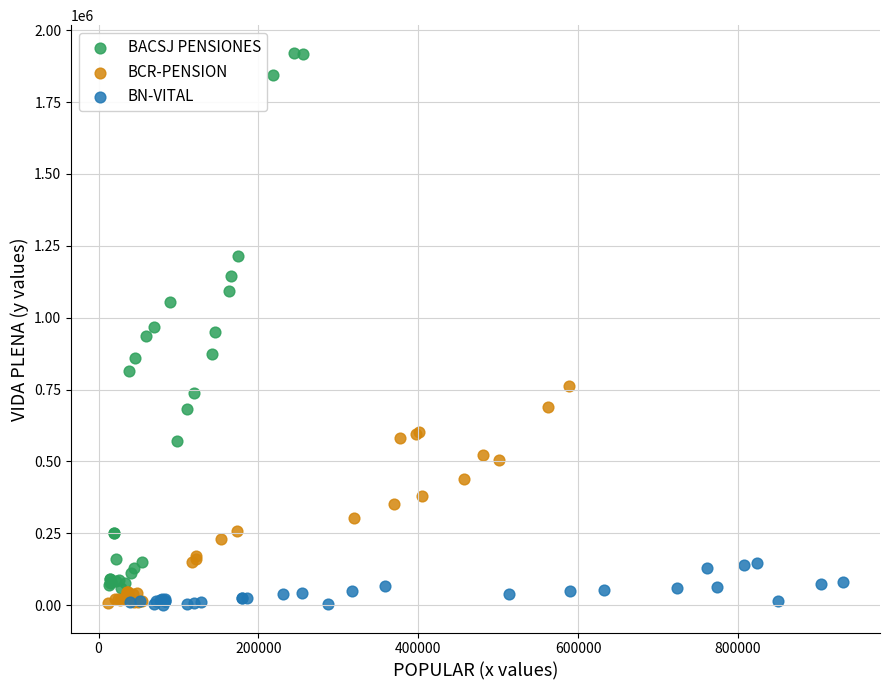

Which series contains the highest Y value?

BACSJ PENSIONES